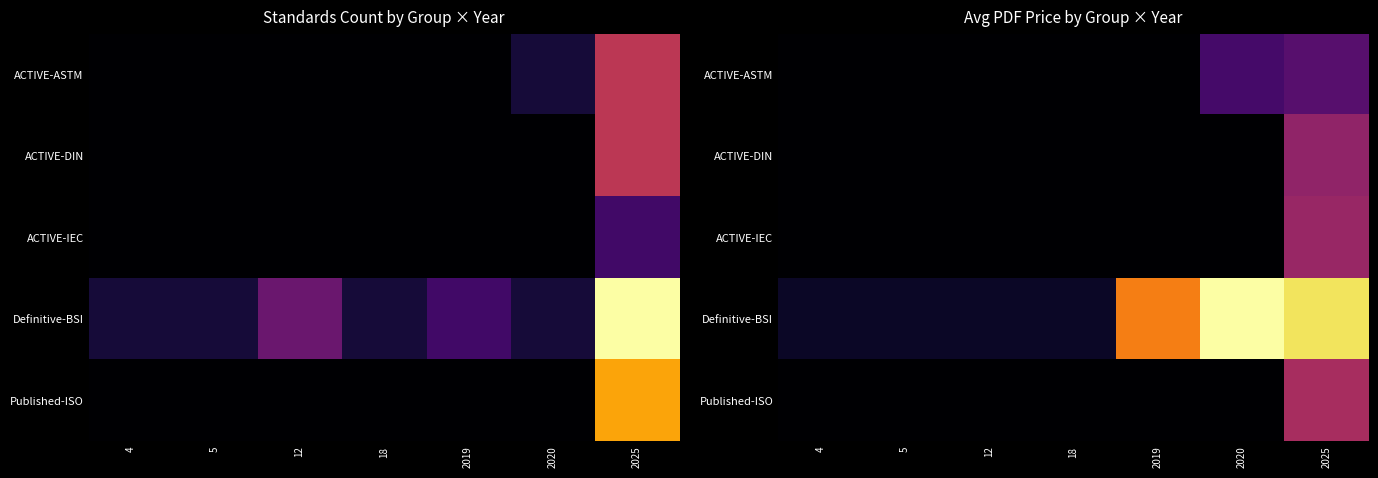

At how many categories does at least one series exceed 35?

3